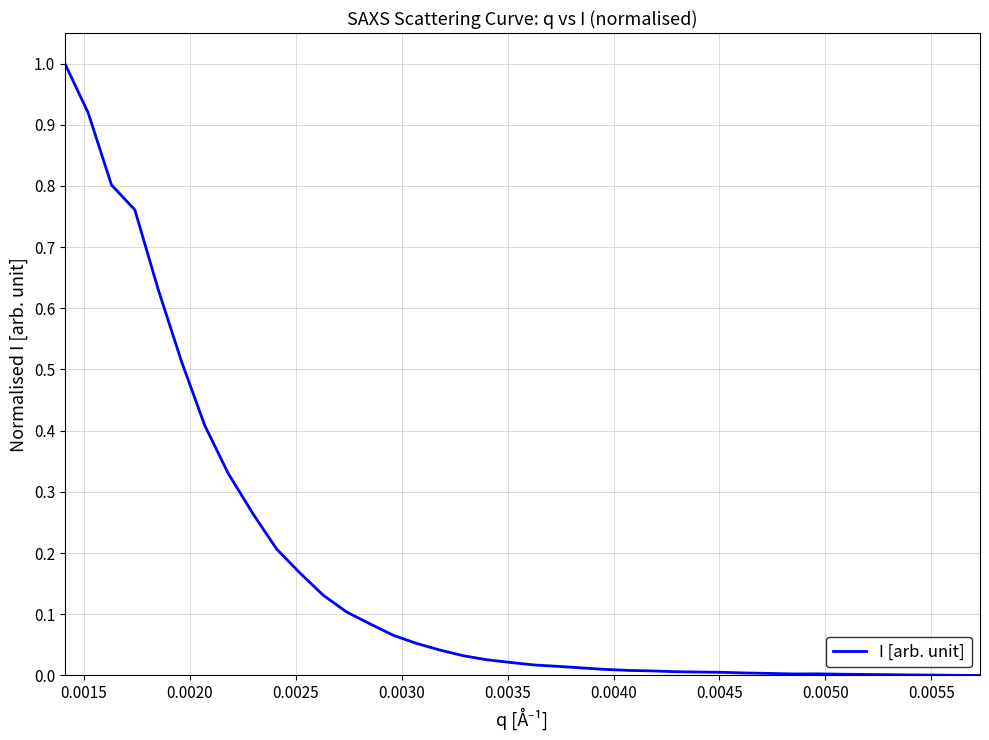

What is the difference between the maximum and minimum values?

1.0